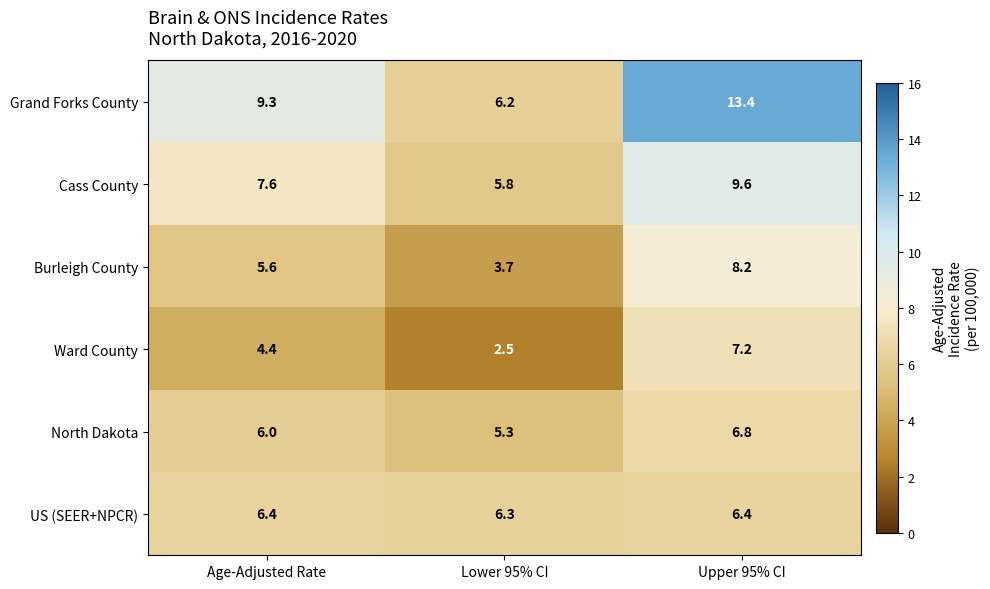

What is the difference between the maximum and minimum values in the Burleigh County series?

4.5